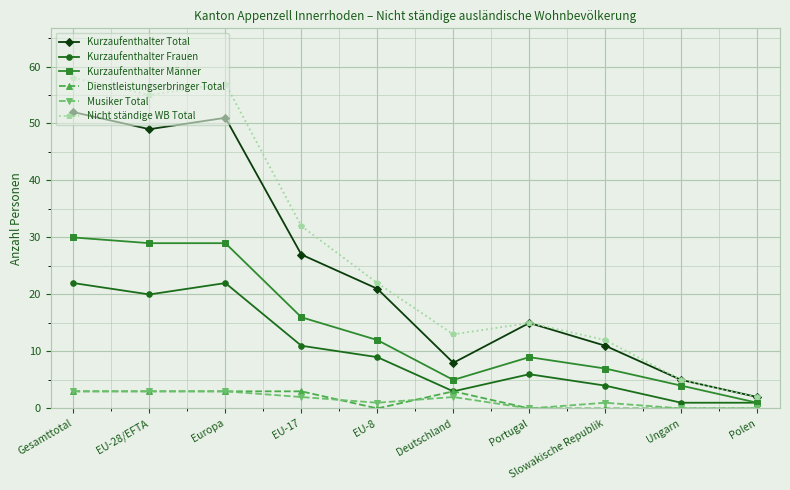

How many lines are shown in the chart?

6